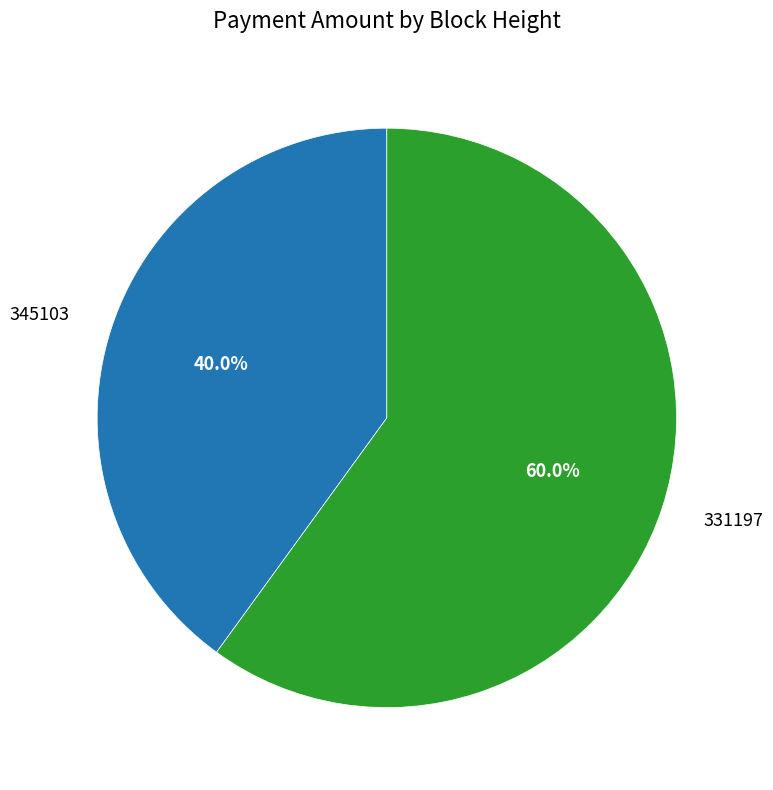

How many slices are in this pie chart?

2